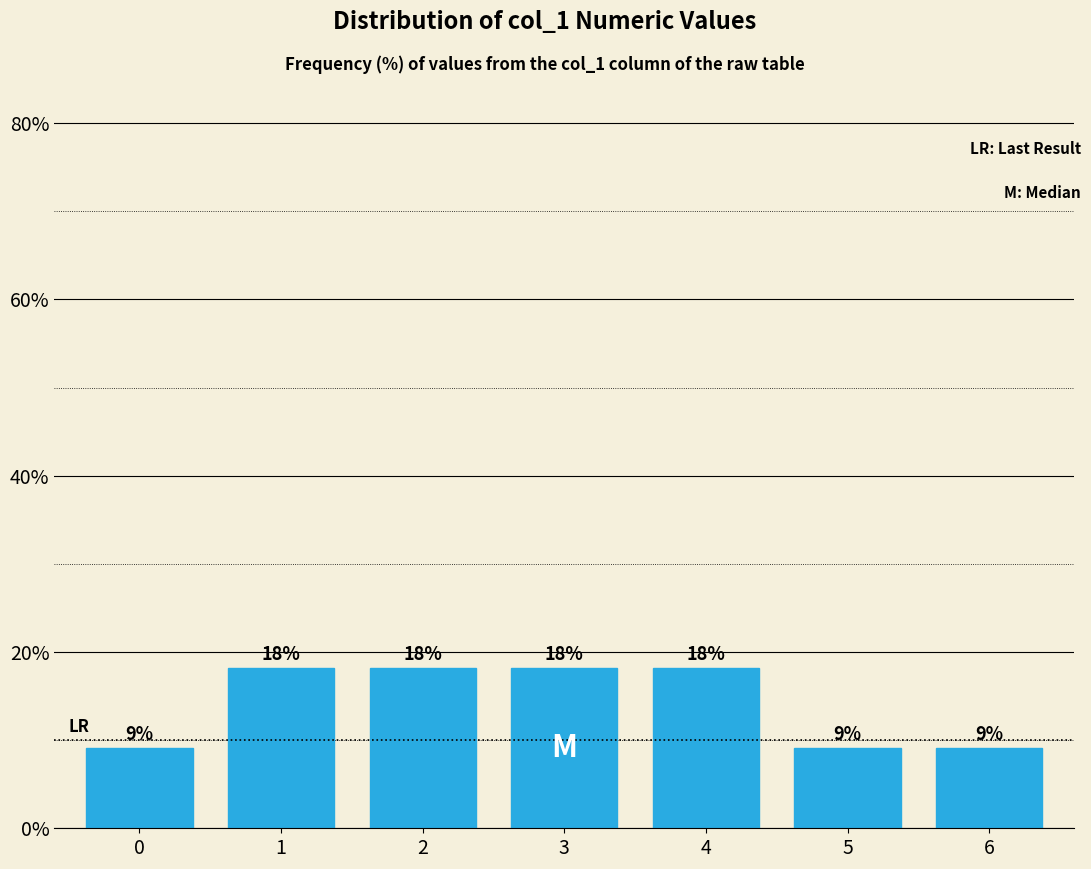

Does the chart contain any negative values?

No